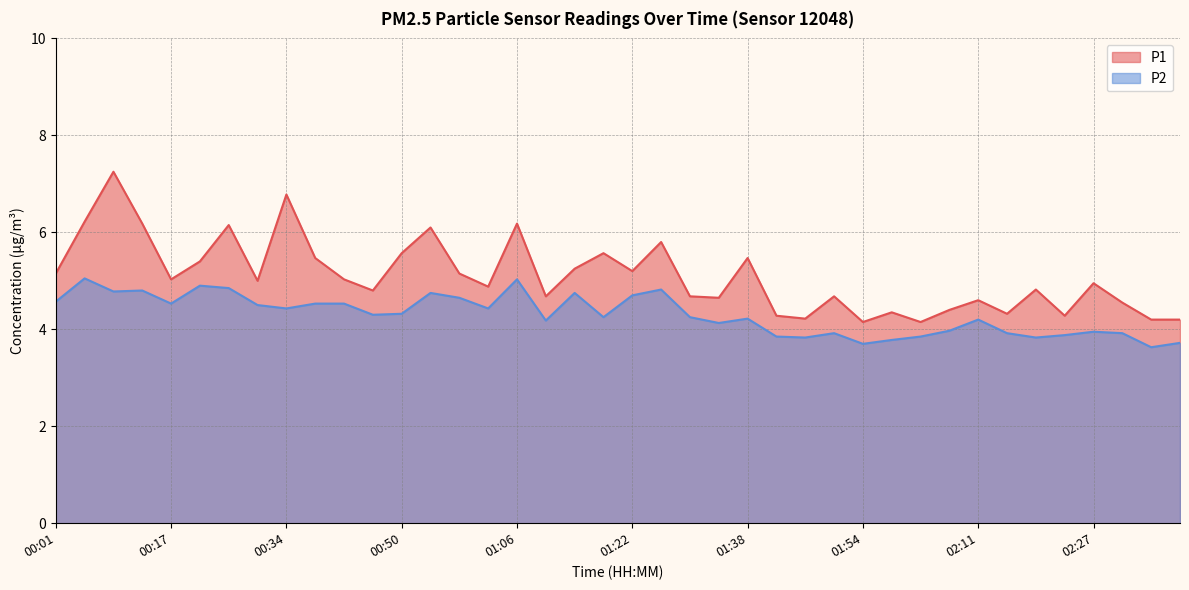

How many lines are shown in the chart?

2